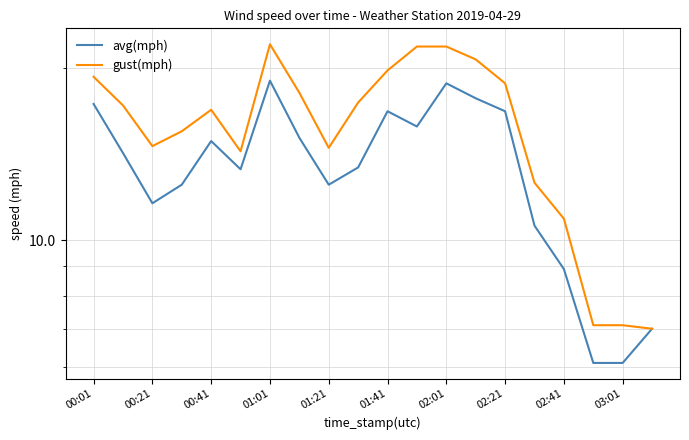

What is the average value of the avg(mph) series?

13.4